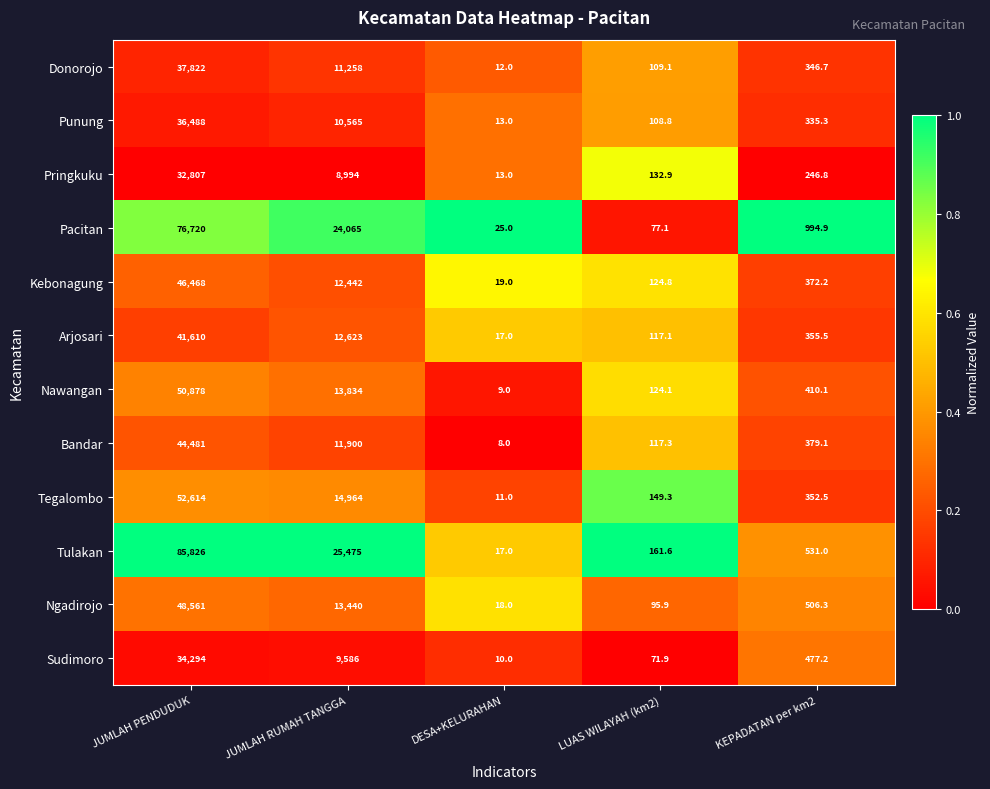

What is the difference between the second highest and second lowest values in the Pacitan series?

23987.9